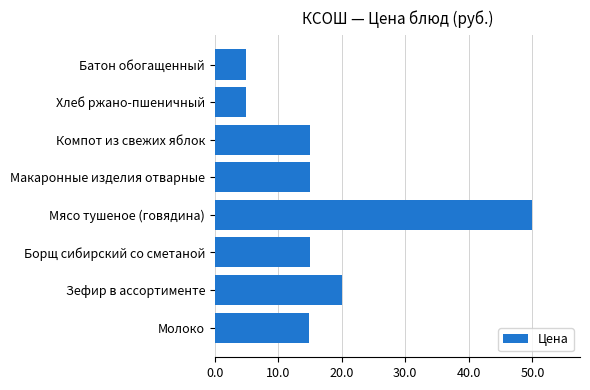

True or false: the data shows 15.0 at Макаронные изделия отварные.

True